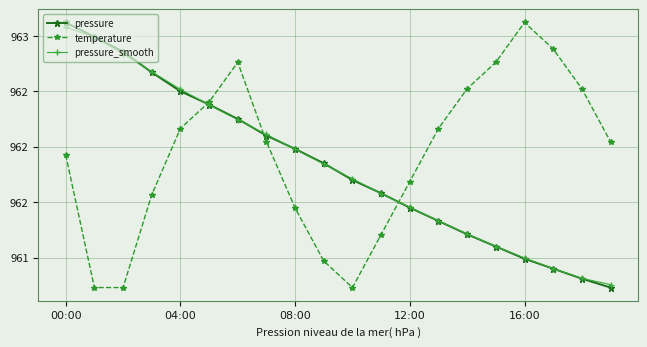

Which series has the largest range (max minus min)?

pressure